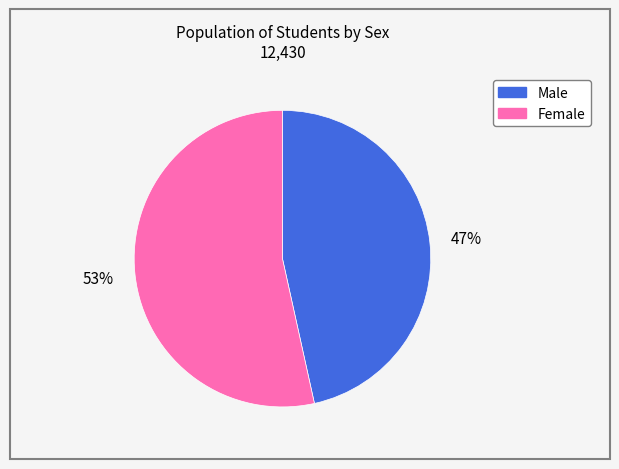

Which category has the smallest portion of the pie?

Male